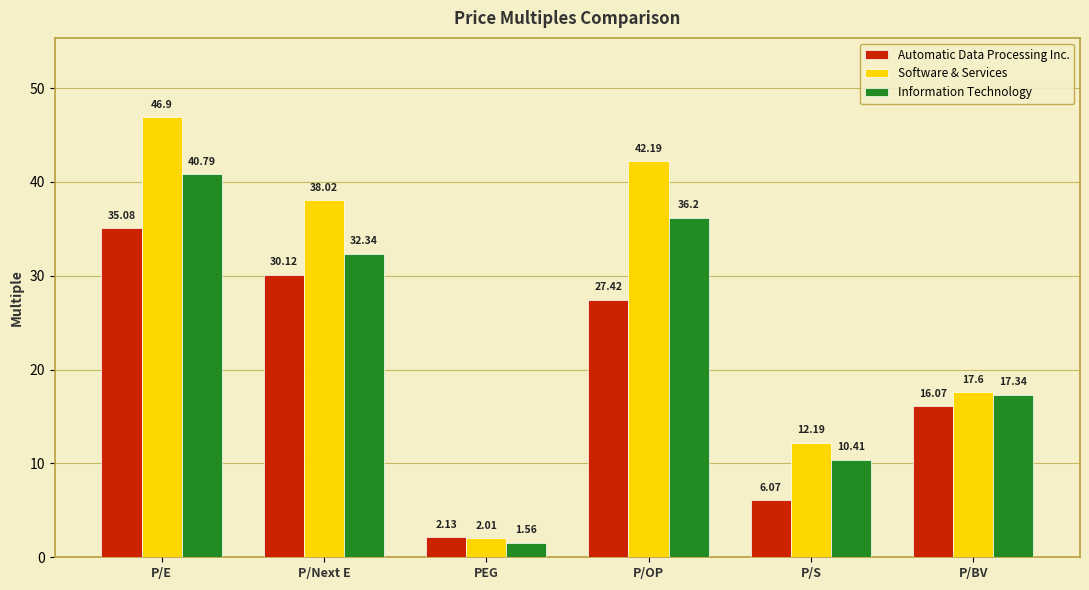

Which series has the largest total across all categories?

Software & Services